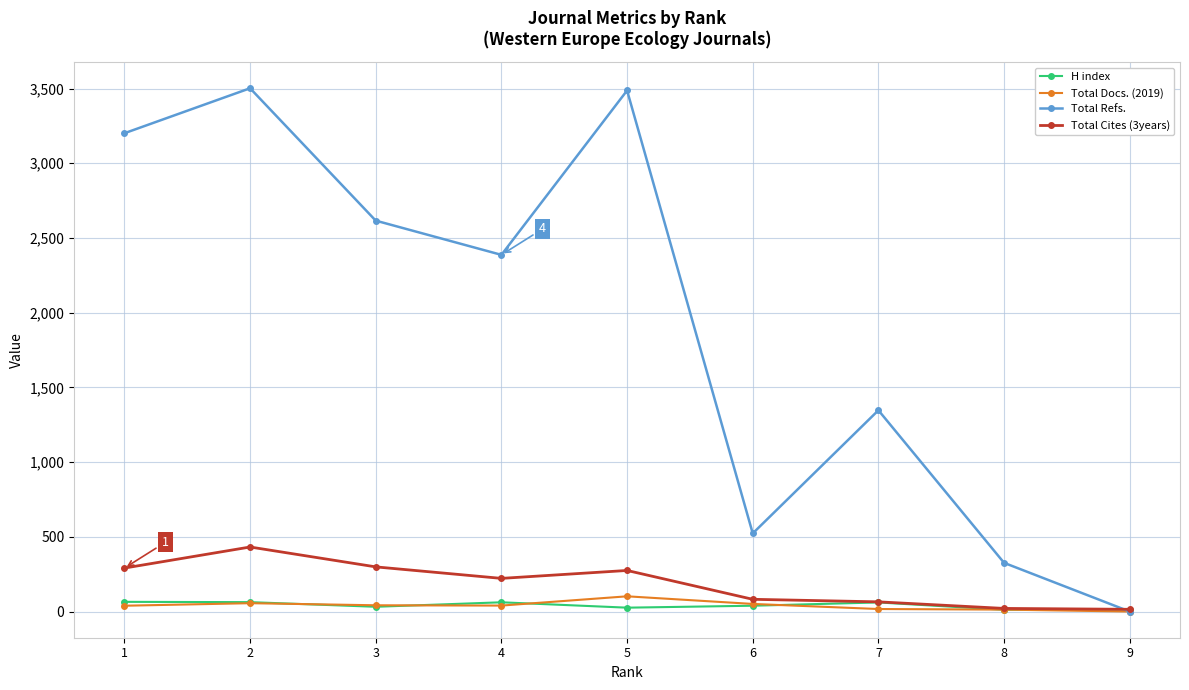

How many values in the Total Docs. (2019) series are below 40?

4